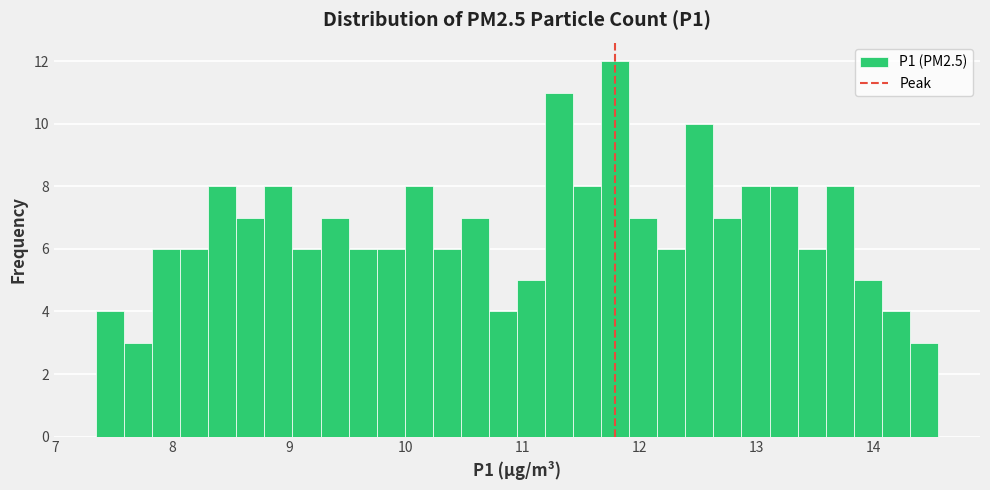

Around what value on the x-axis is the tallest bar? Give the approximate position of its centre, as read against the axis.

11.8